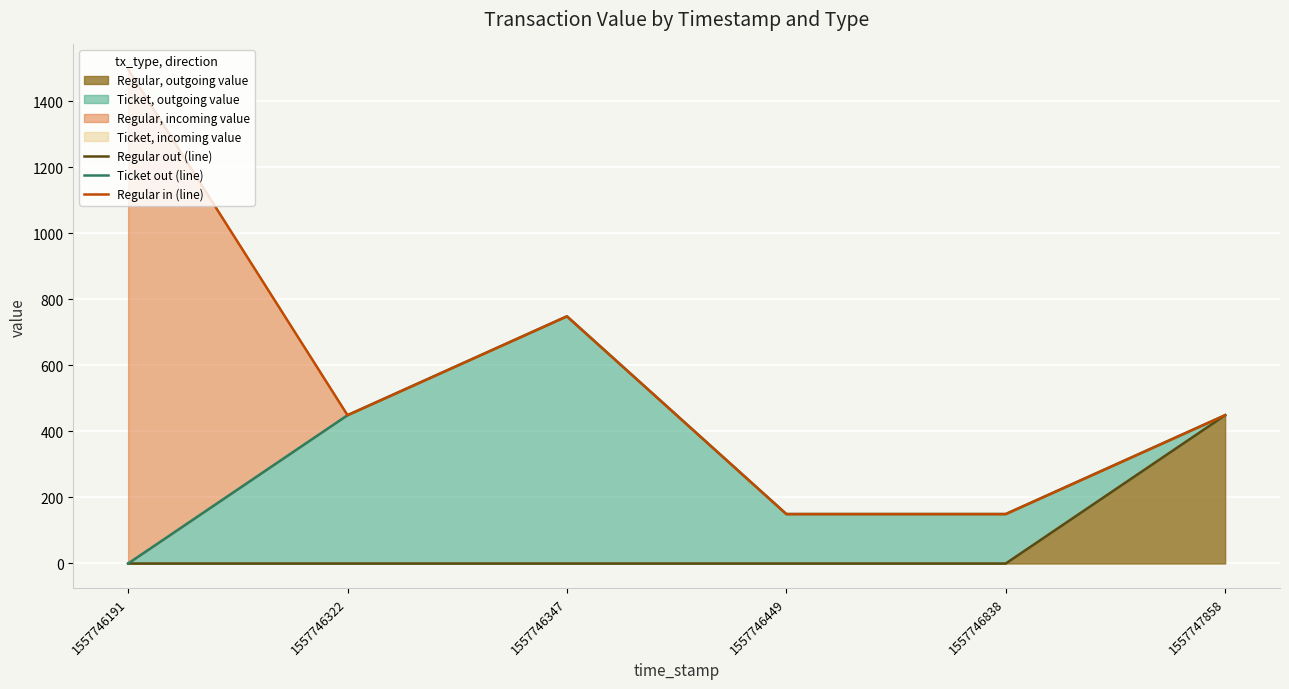

How many lines are shown in the chart?

3